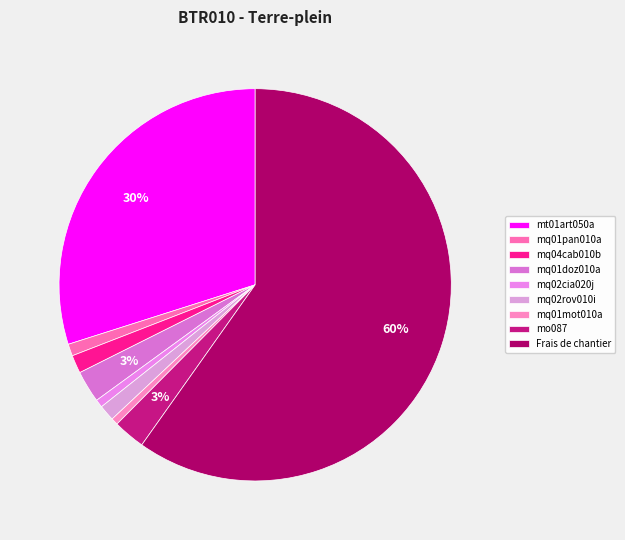

Which category accounts for the majority?

Frais de chantier